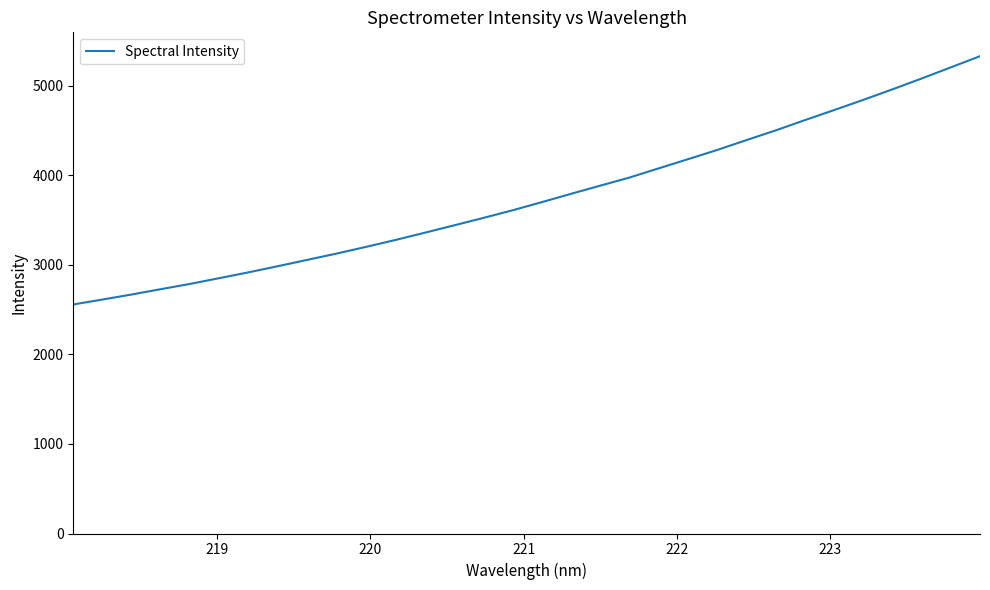

What is the average value?

3758.9